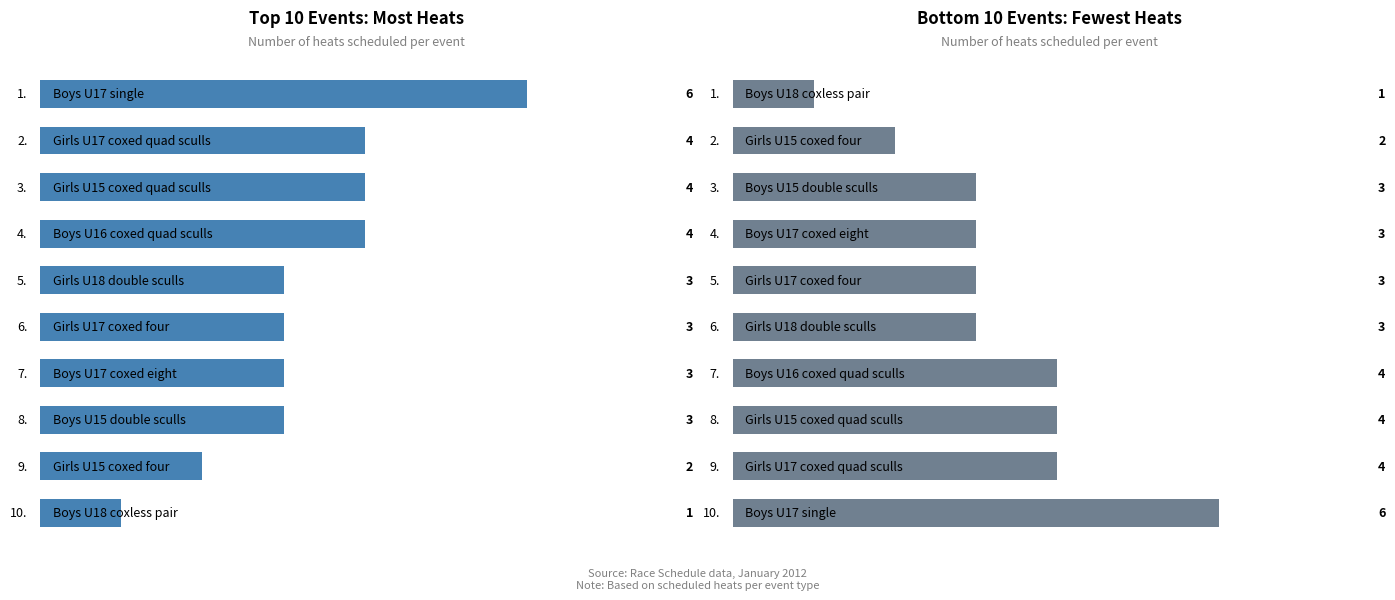

How many data points does each series have?

10